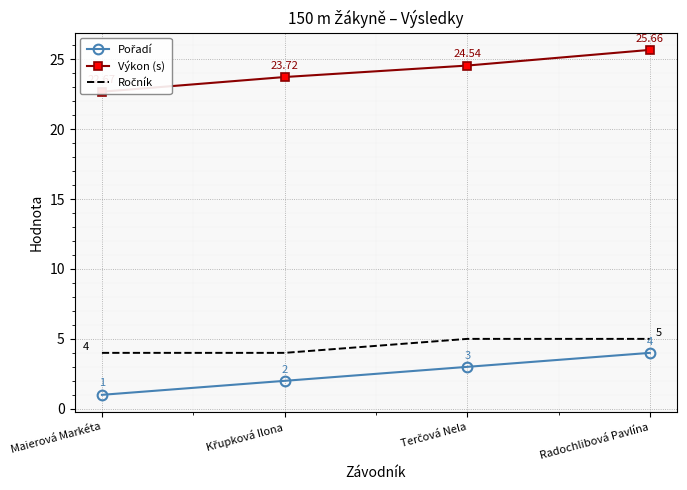

Between Terčová Nela and Radochlibová Pavlína, which series saw the biggest shift?

Výkon (s)